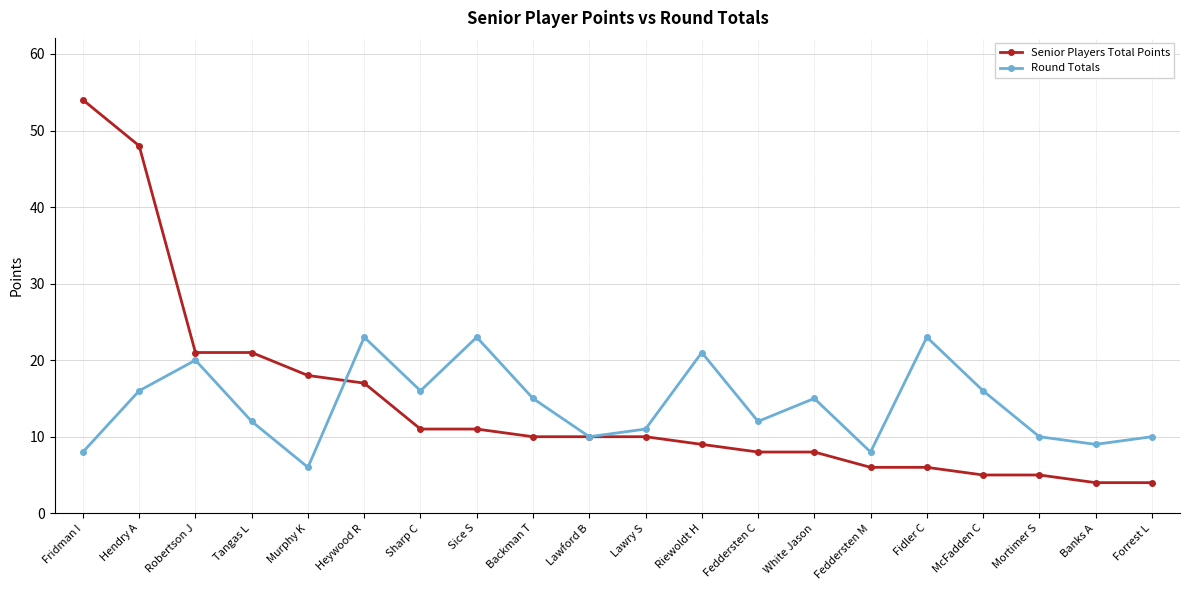

How many values in the Round Totals series are below 15?

10